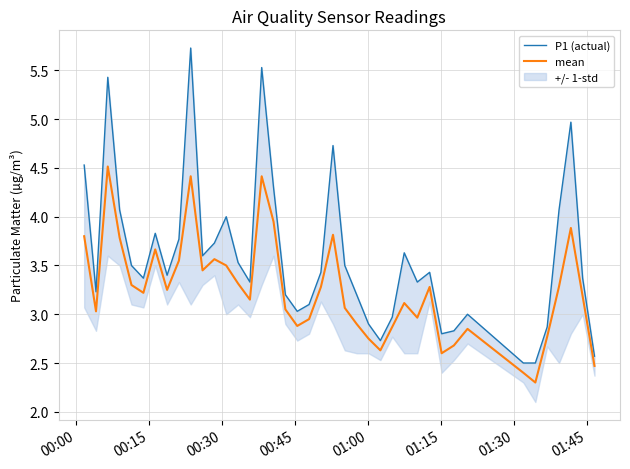

Is this an area chart (filled region under the line)?

No